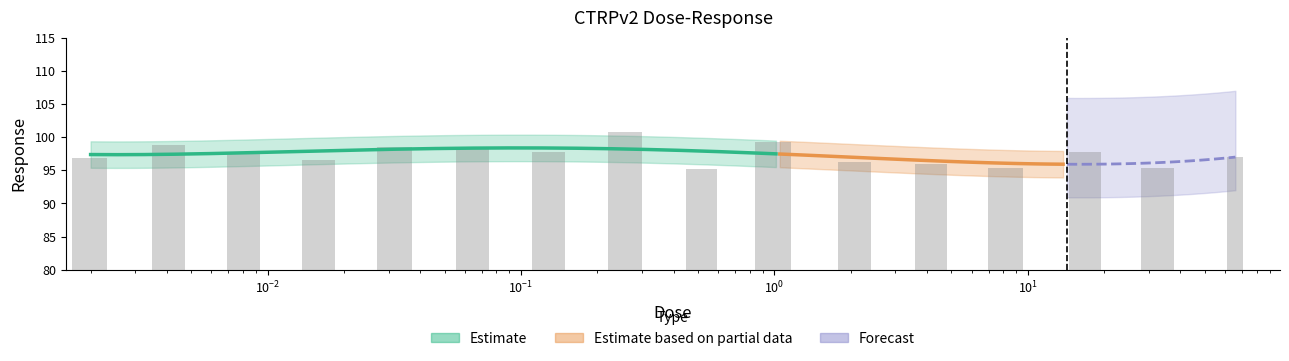

What is the difference between the maximum and minimum values?

5.5